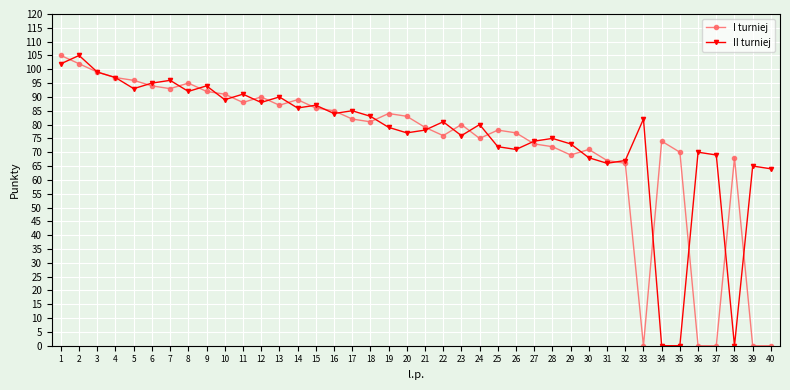

How many categories are shown in the chart?

40